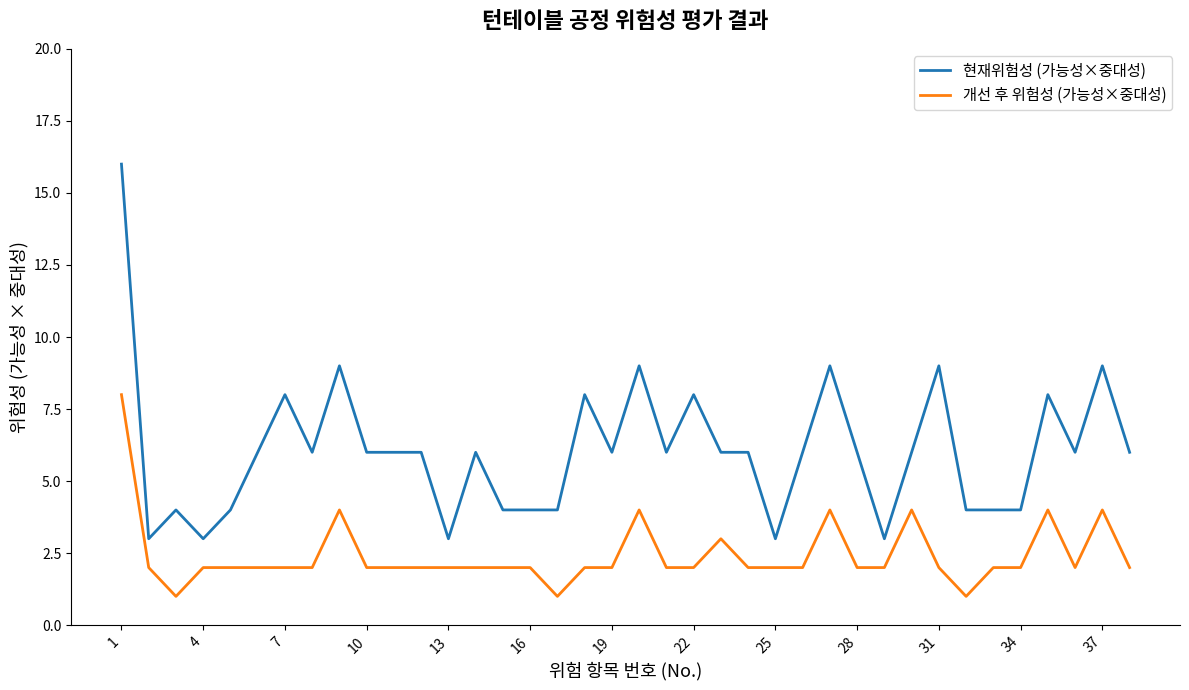

List the series in order of their overall mean, highest first.

현재위험성 (가능성×중대성), 개선 후 위험성 (가능성×중대성)